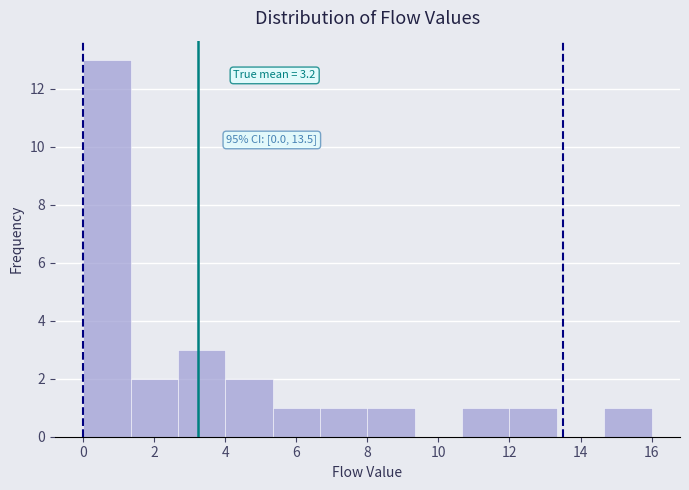

Which range on the x-axis has the tallest bar?

0.0 to 1.4